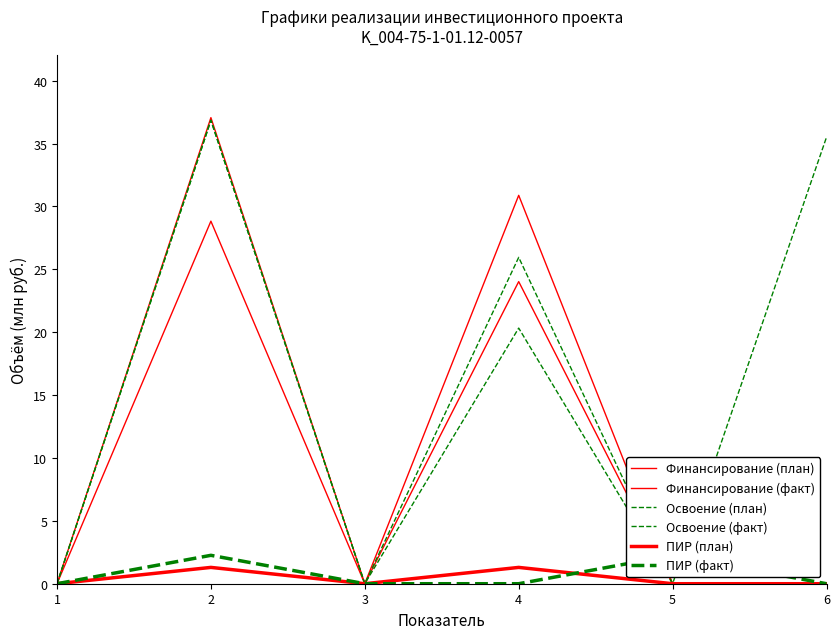

What is the value of the Освоение (факт) point at the 2nd from the left?

36.8